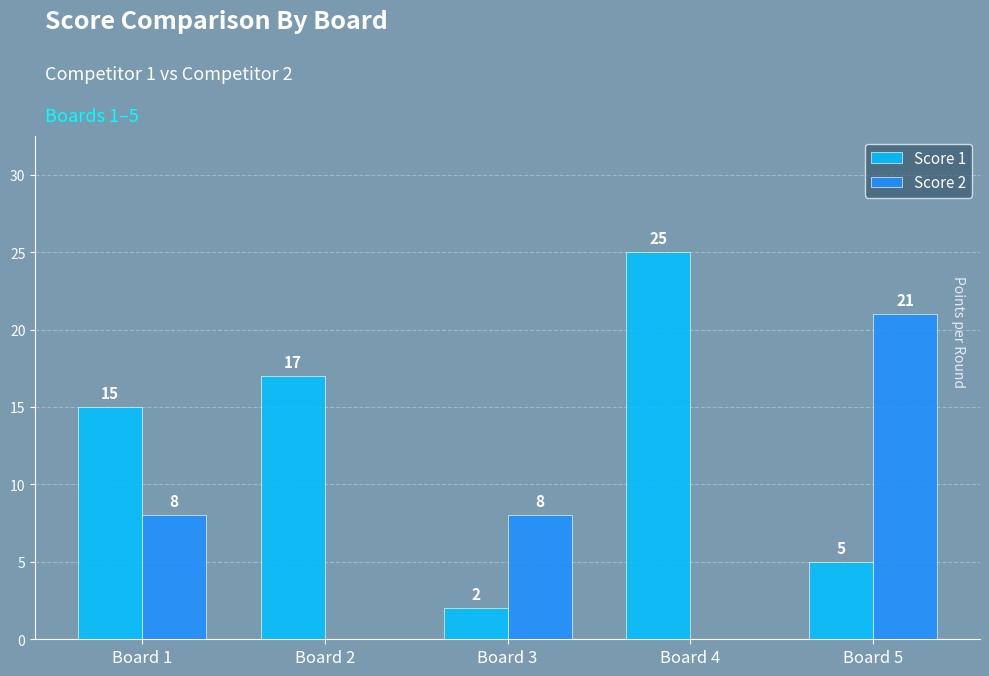

At which category is the sum across all series the highest?

Board 5